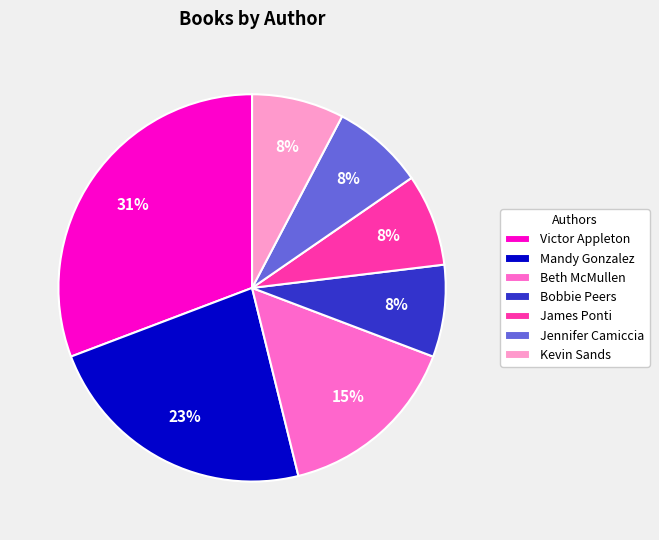

What is the ratio of the value at Jennifer Camiccia to the value at Beth McMullen?

0.5